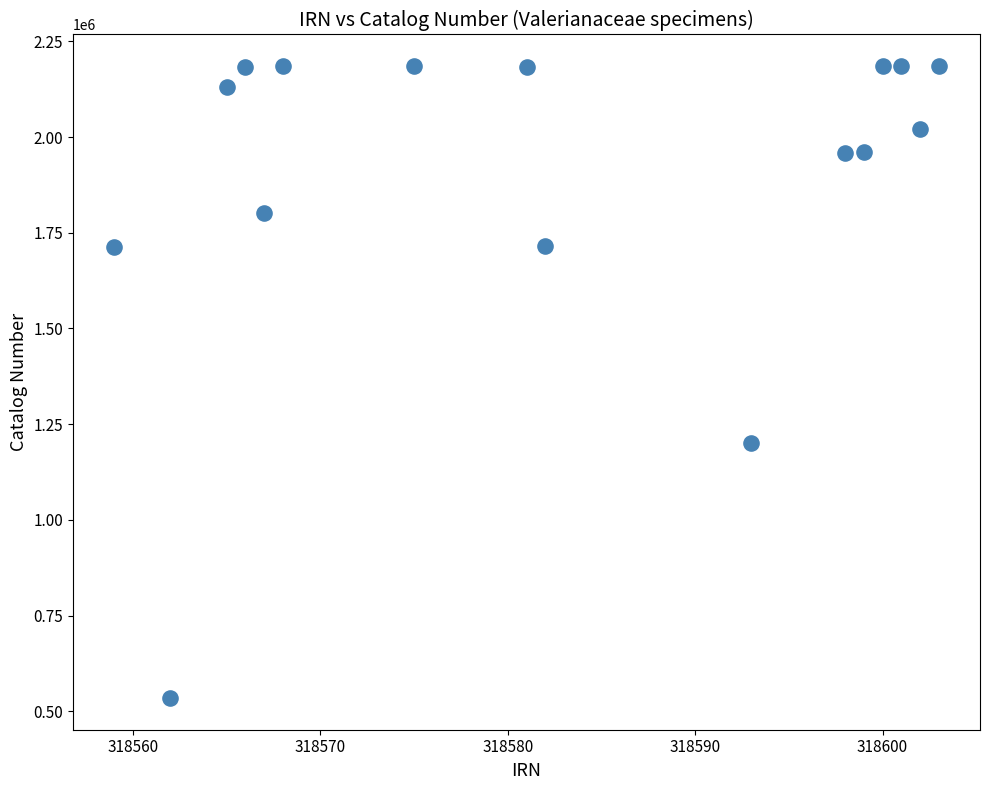

What Y value in the scatter plot is closest to 1359871?

1200171